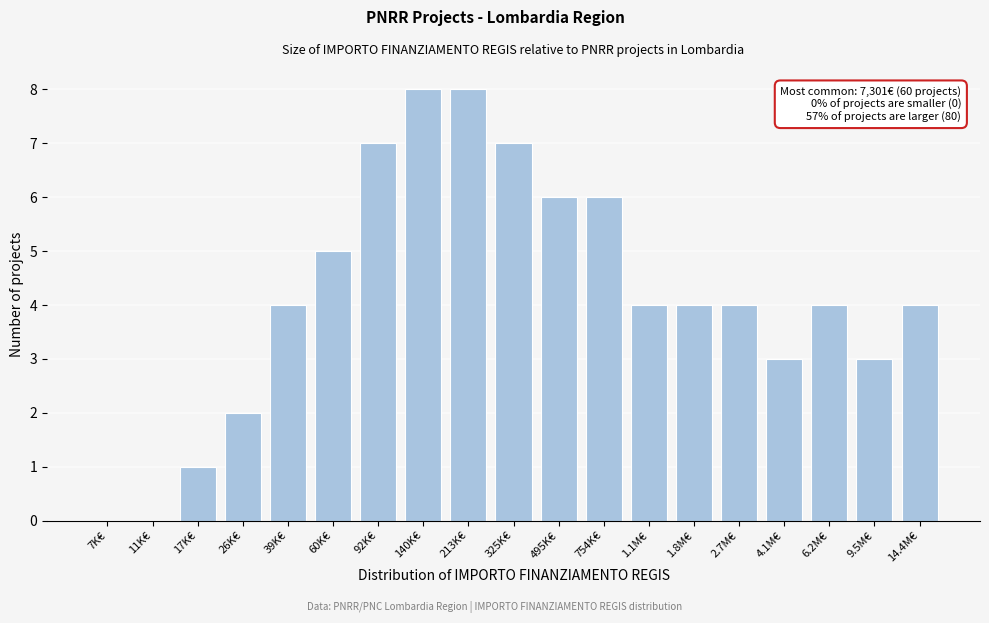

Reading right to left, transcribe all the data shown in this chart.

14.4M€=4	9.5M€=3	6.2M€=4	4.1M€=3	2.7M€=4	1.8M€=4	1.1M€=4	754K€=6	495K€=6	325K€=7	213K€=8	140K€=8	92K€=7	60K€=5	39K€=4	26K€=2	17K€=1	11K€=0	7K€=0